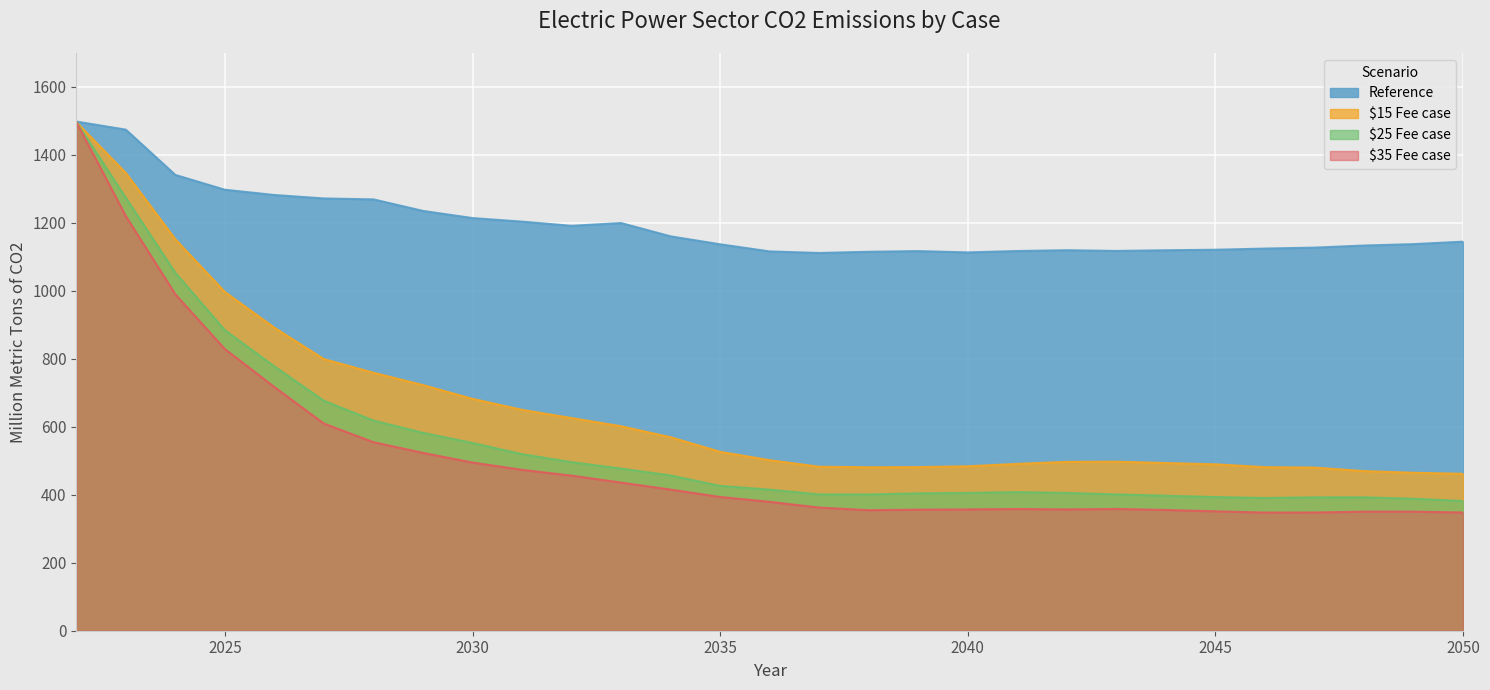

How many categories are shown in the chart?

29